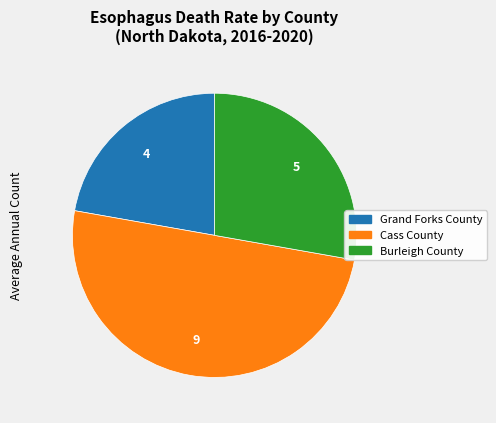

Which category has the biggest portion of the pie?

Cass County